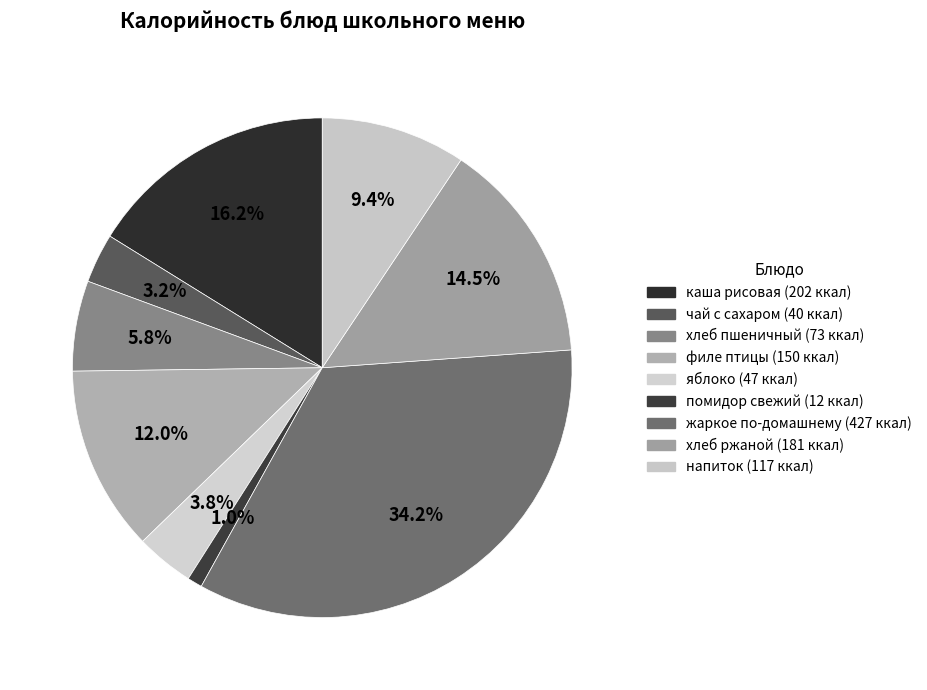

Does чай с сахаром account for over 50% of the chart?

No